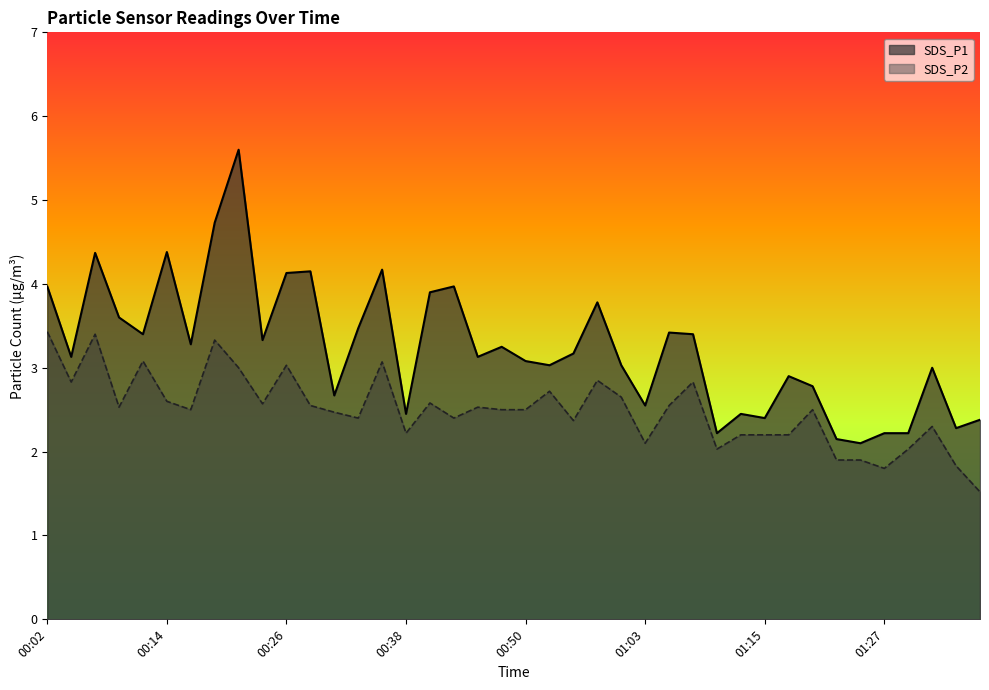

What are all the series names shown in the legend?

SDS_P1, SDS_P2